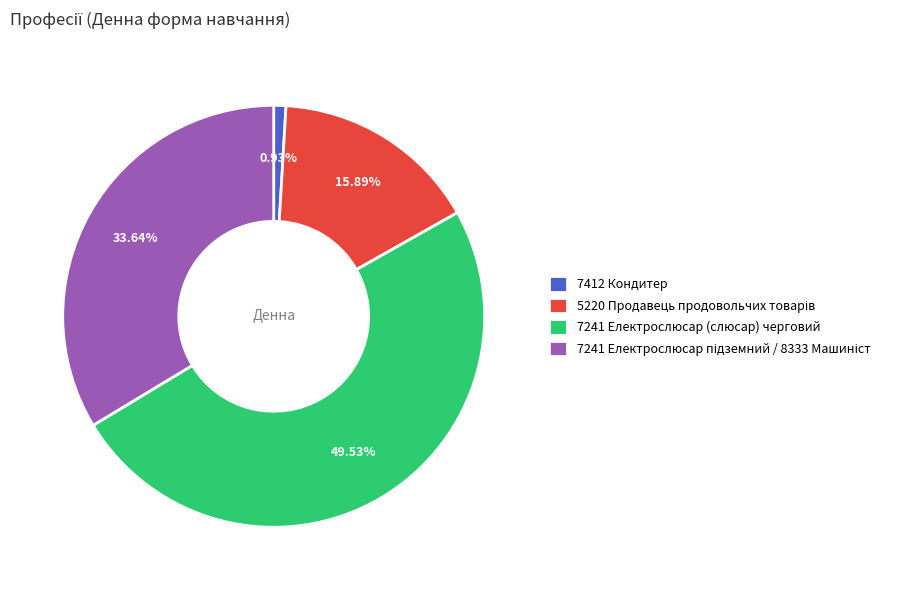

Is 7241 Електрослюсар (слюсар) черговий the majority of the pie?

No